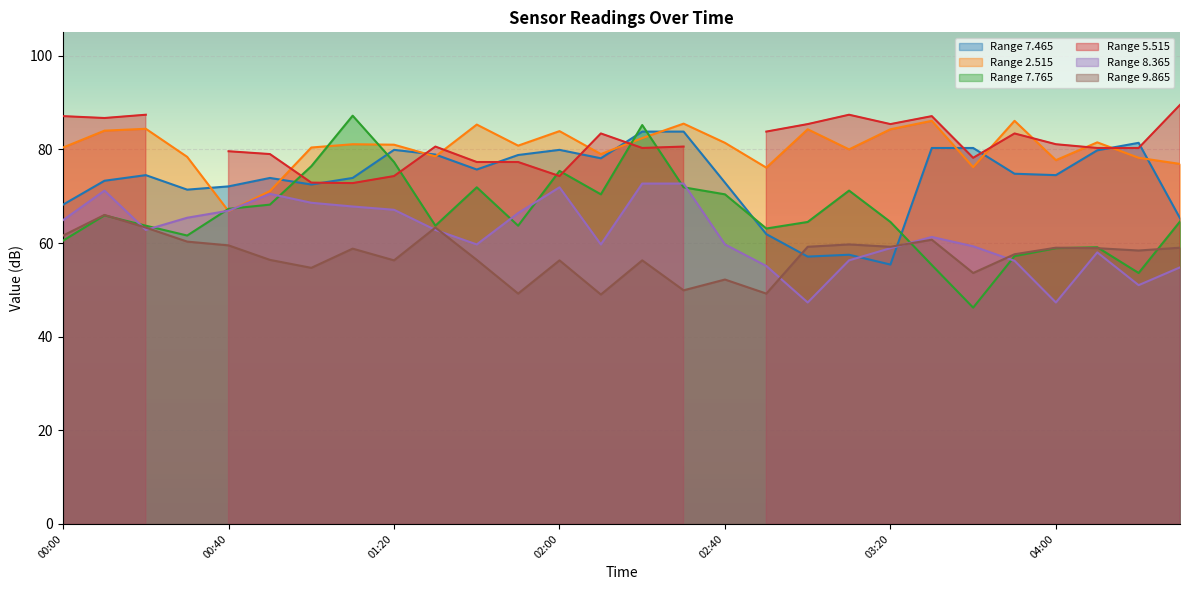

What is the smallest value displayed?

46.2